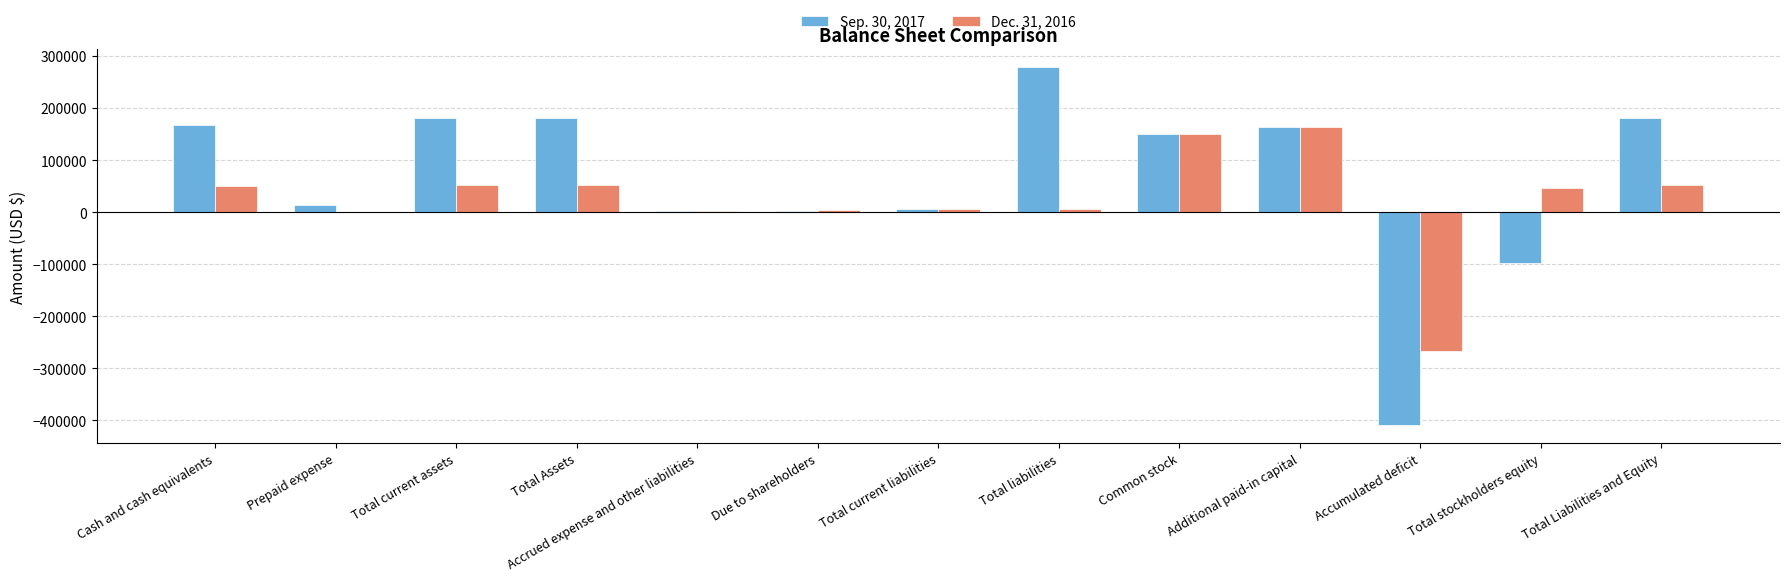

What is the spread (max minus min) of values at Accumulated deficit?

143618